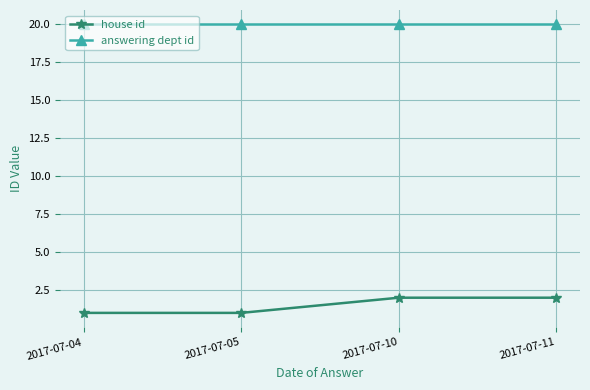

True or false: answering dept id and house id intersect in this chart.

False